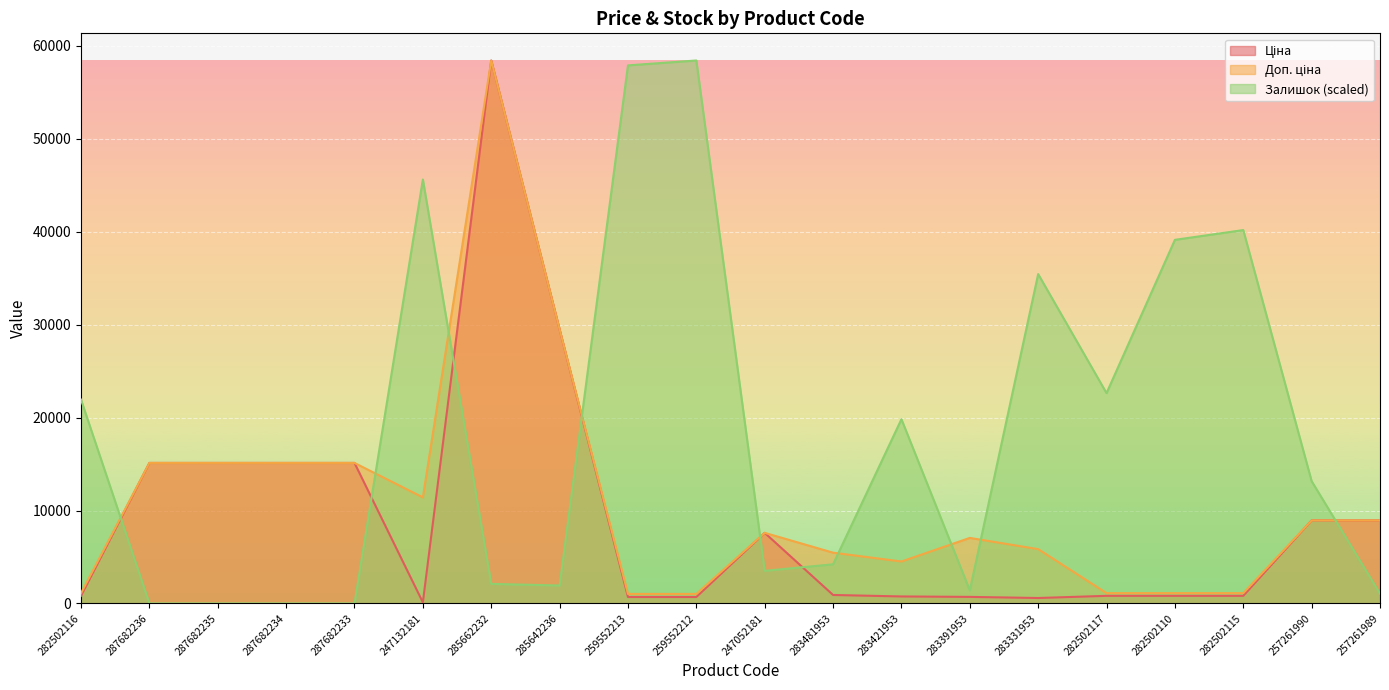

Which series ends up on top after the final intersection of Залишок and Доп. ціна?

Доп. ціна